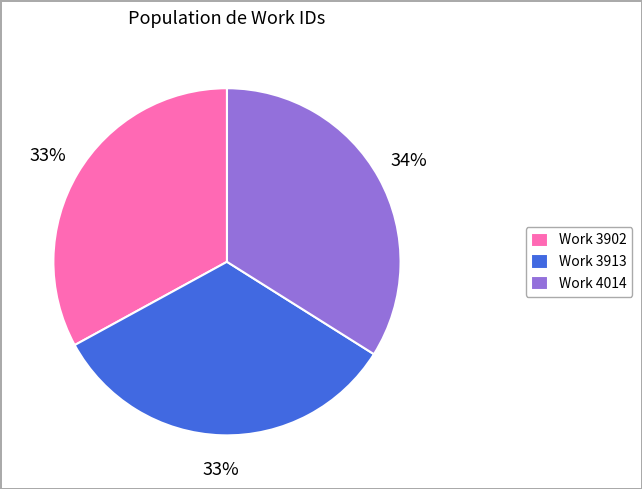

What is the ratio of the value at Work 3902 to the value at Work 4014?

1.0